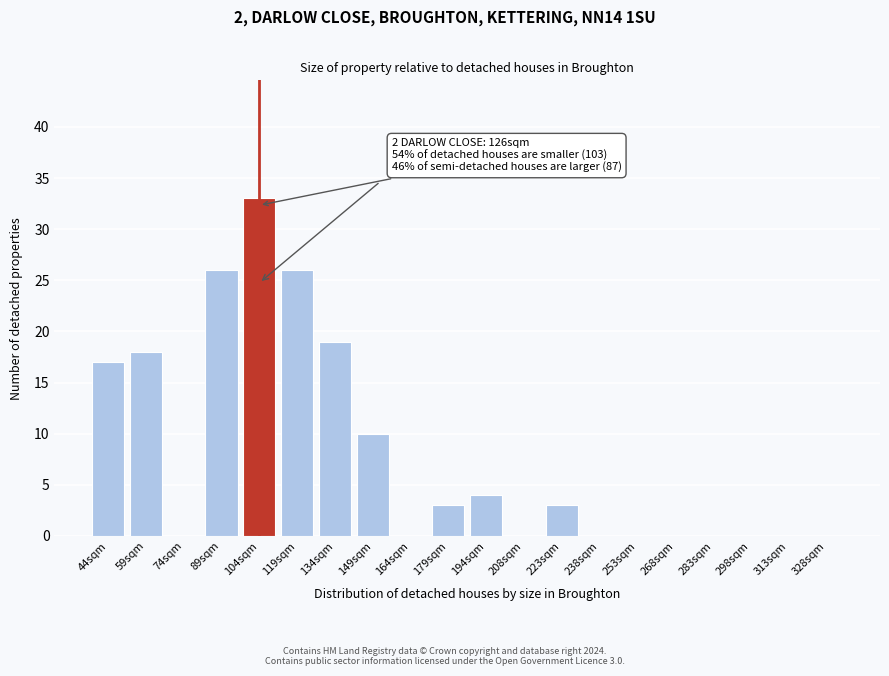

Reading left to right, transcribe all the data shown in this chart.

44sqm=17	59sqm=18	74sqm=0	89sqm=26	104sqm=33	119sqm=26	134sqm=19	149sqm=10	164sqm=0	179sqm=3	194sqm=4	208sqm=0	223sqm=3	238sqm=0	253sqm=0	268sqm=0	283sqm=0	298sqm=0	313sqm=0	328sqm=0